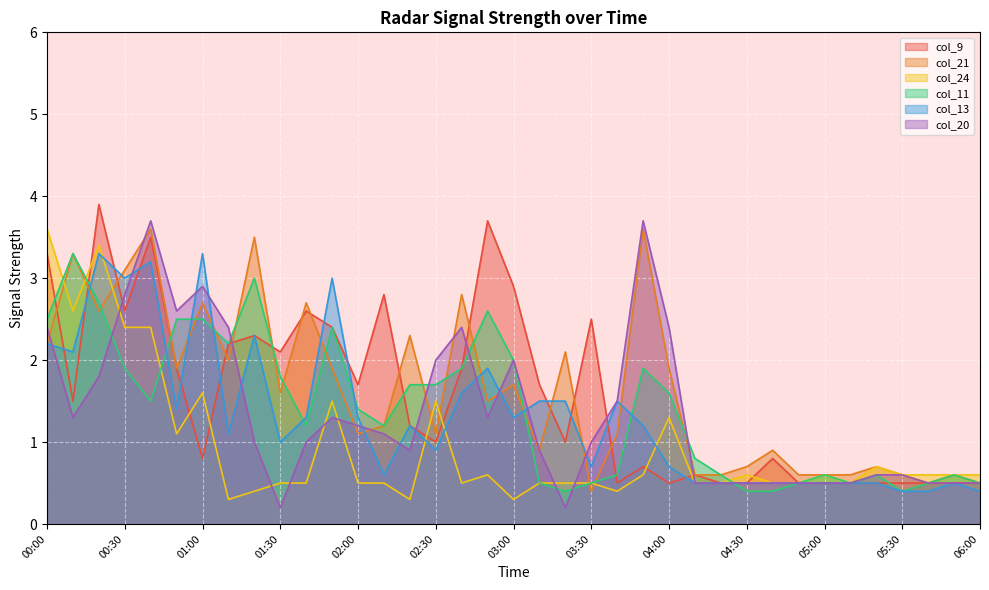

Read the col_21 value at 05:20.

0.7